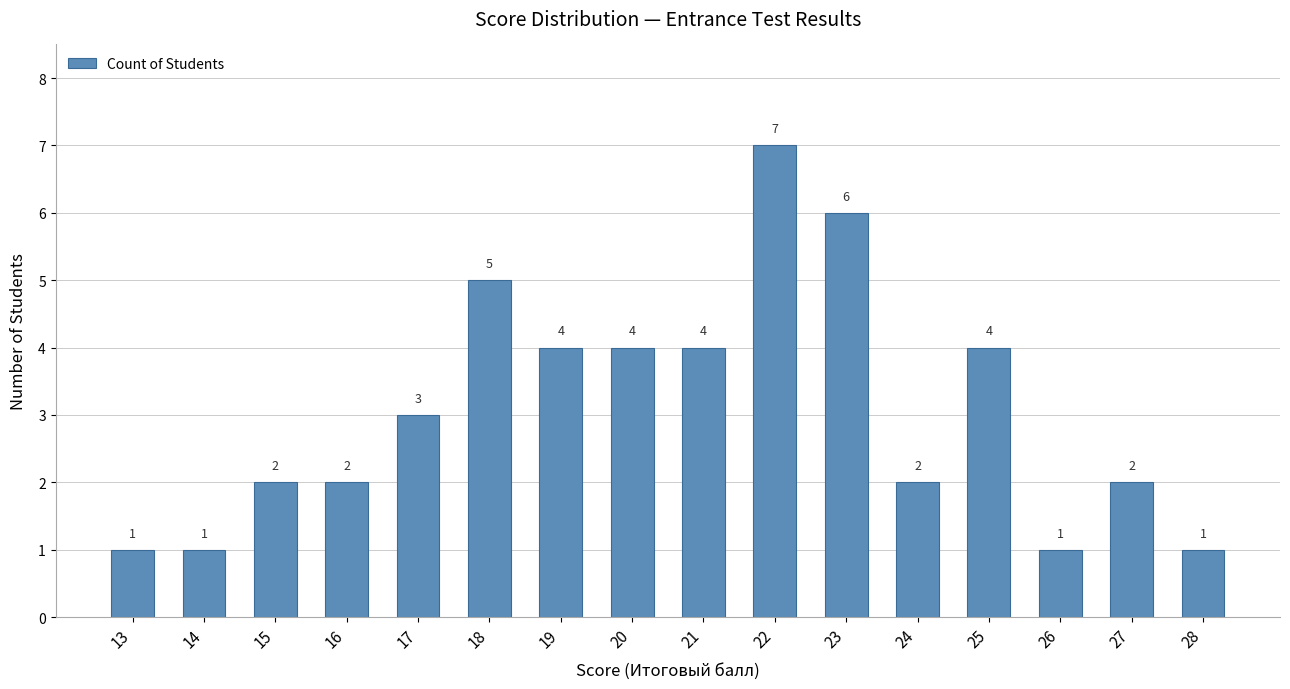

Which has a higher value, 14 or 20?

20